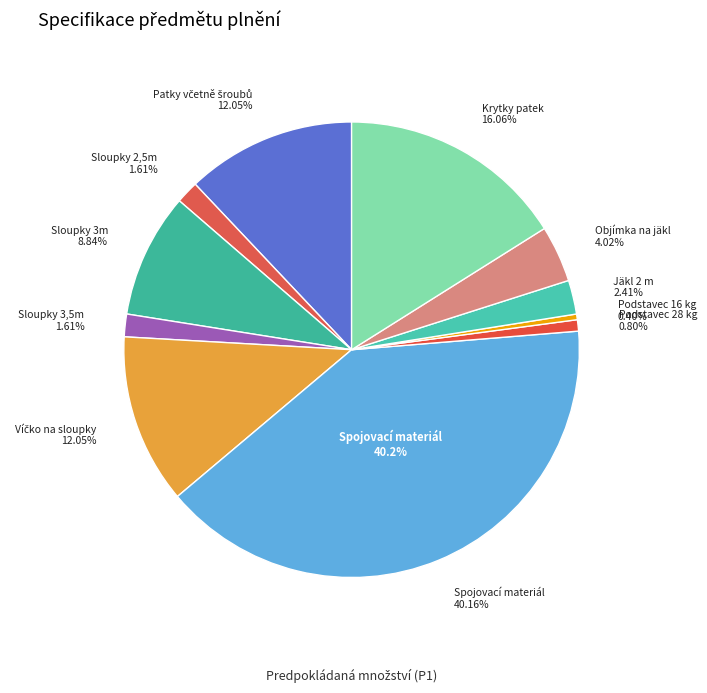

To the nearest percent, what percentage of the pie is Sloupky 2,5m?

2%